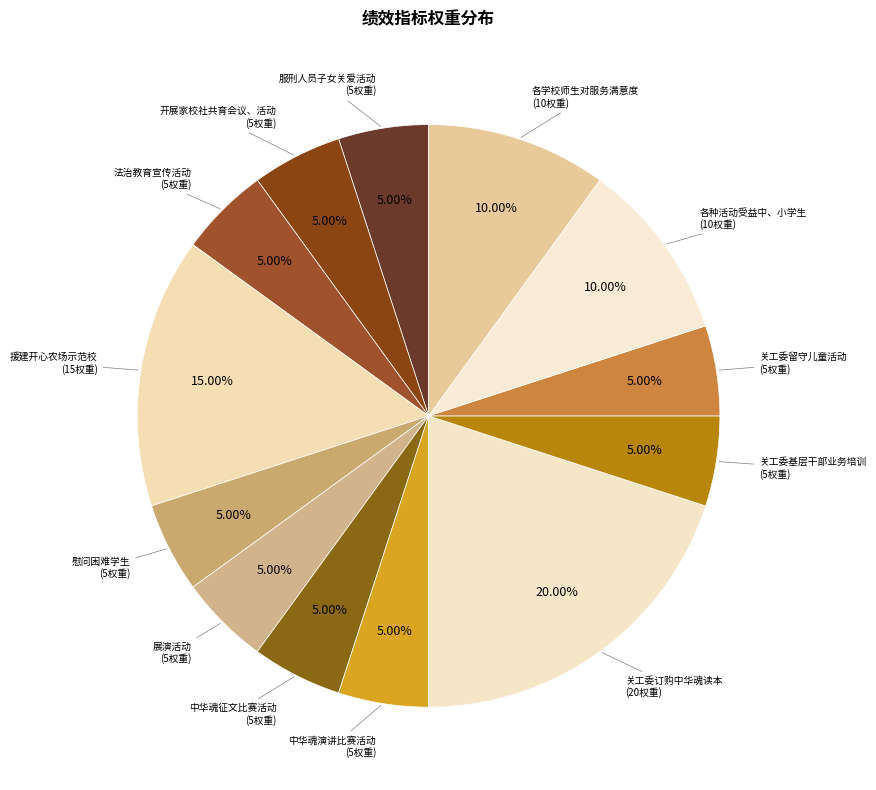

Is there a majority slice in this chart?

No